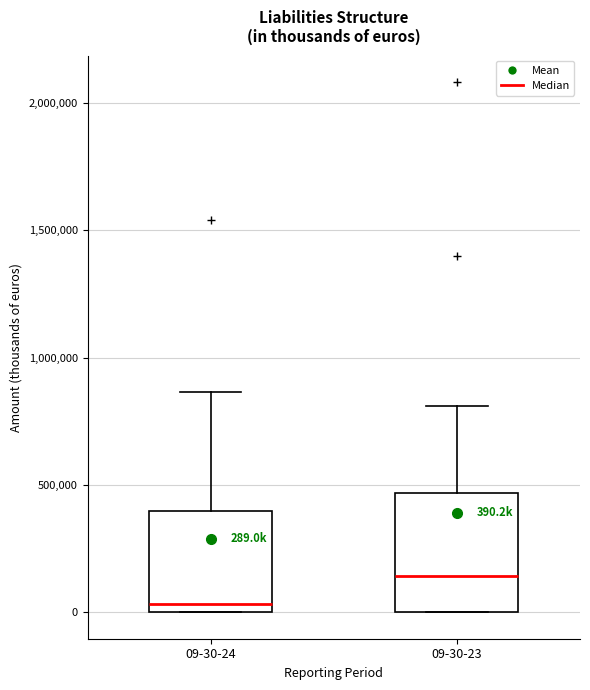

Which box is the tallest, from its lower edge to its upper edge?

09-30-23